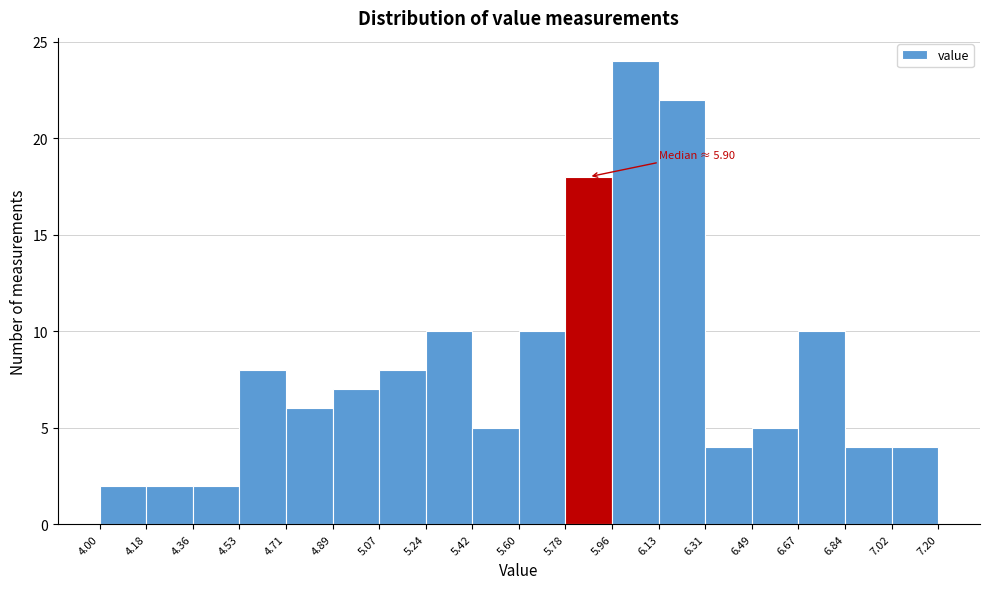

Over which range of the x-axis is the bar tallest?

5.96 to 6.13